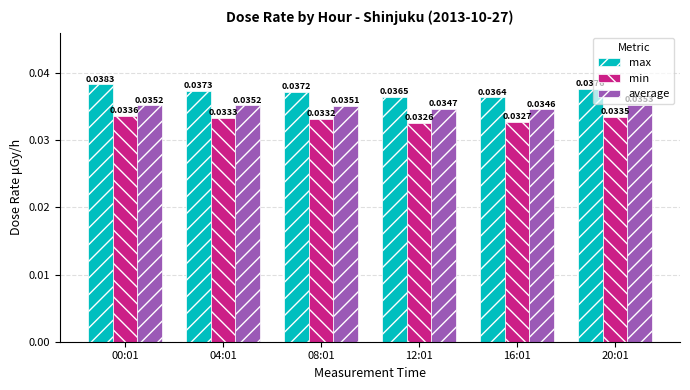

What is the sum of all average values?

0.2